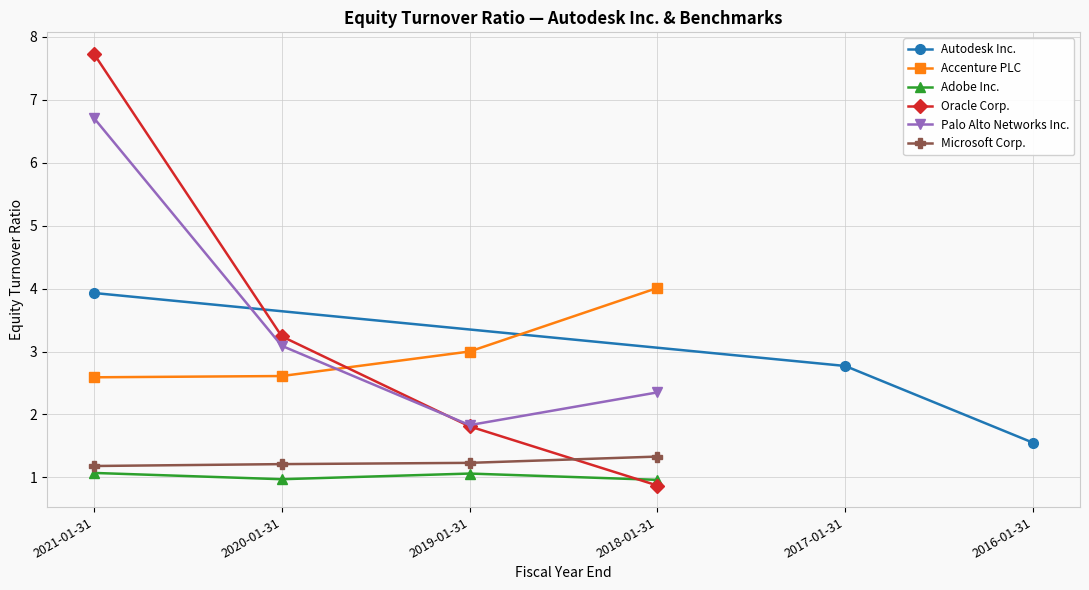

Reading left to right, what are all the values shown in this chart?

Autodesk Inc.: 3.9	0.0	0.0	0.0	2.8	1.6
Accenture PLC: 2.6	2.6	3.0	4.0	0.0	0.0
Adobe Inc.: 1.1	1.0	1.1	1.0	0.0	0.0
Oracle Corp.: 7.7	3.2	1.8	0.9	0.0	0.0
Palo Alto Networks Inc.: 6.7	3.1	1.8	2.4	0.0	0.0
Microsoft Corp.: 1.2	1.2	1.2	1.3	0.0	0.0